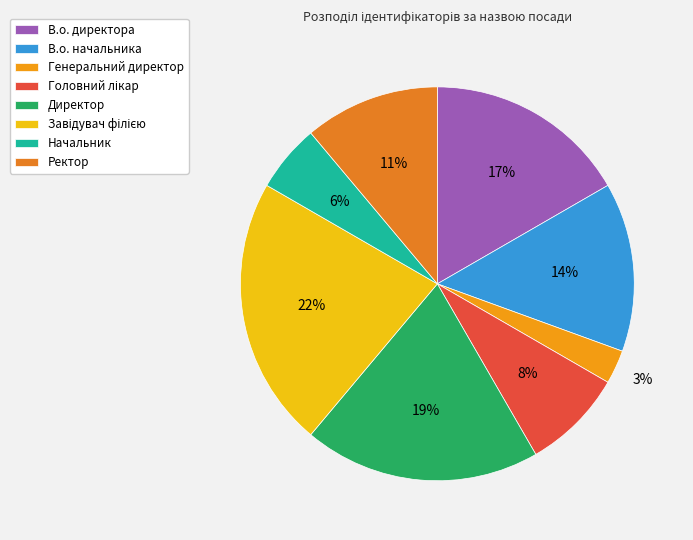

How much of the chart is everything except В.о. директора?

83.3%